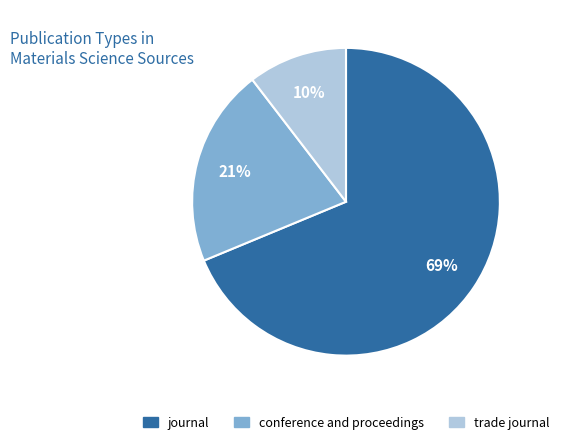

What is the ratio of the value at journal to the value at conference and proceedings?

3.3